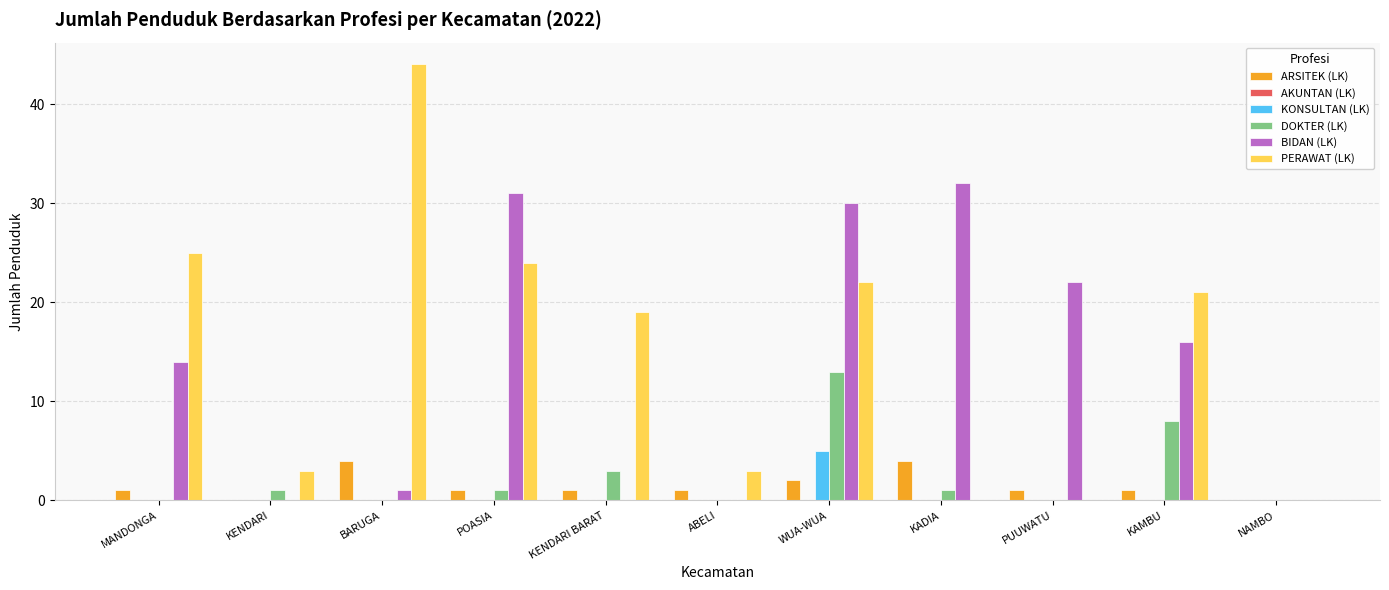

Is the value of KONSULTAN (LK) at PUUWATU greater than the value of DOKTER (LK) at POASIA?

No